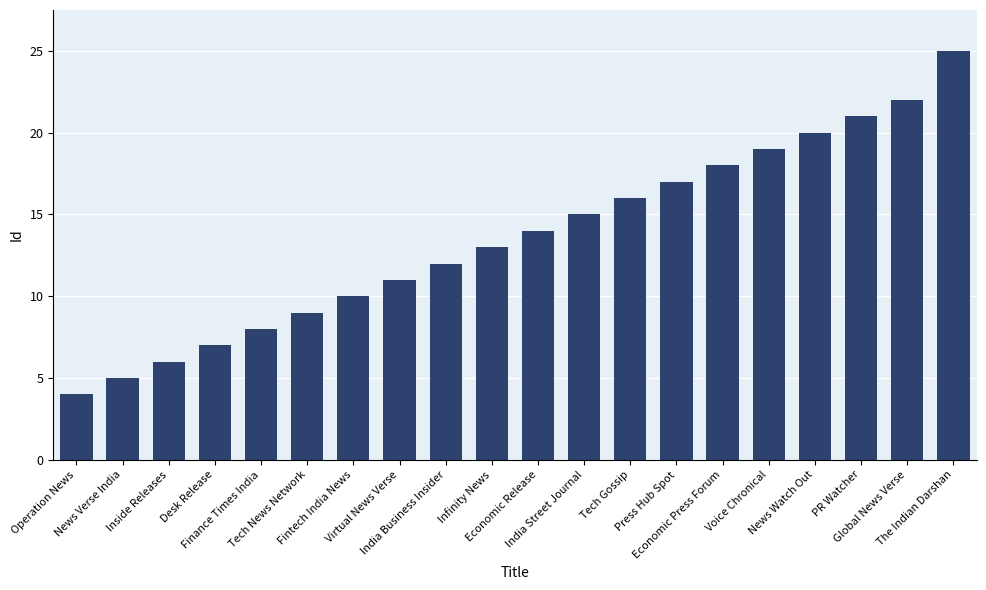

Between Tech News Network and India Business Insider, which is larger?

India Business Insider